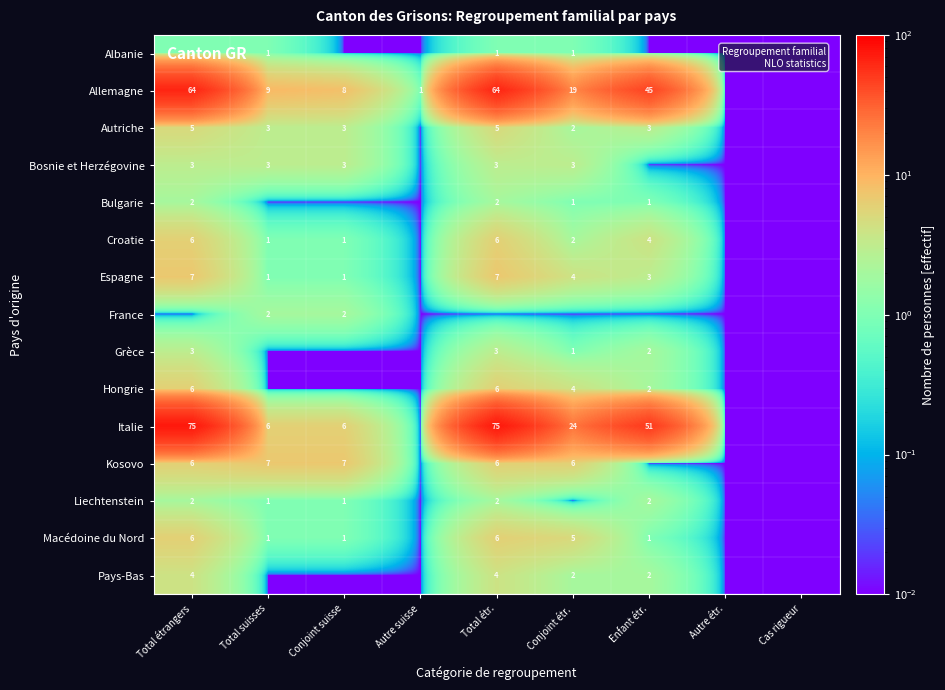

Is the value of Hongrie at Conjoint étr. greater than the value of Allemagne at Total étrangers?

No